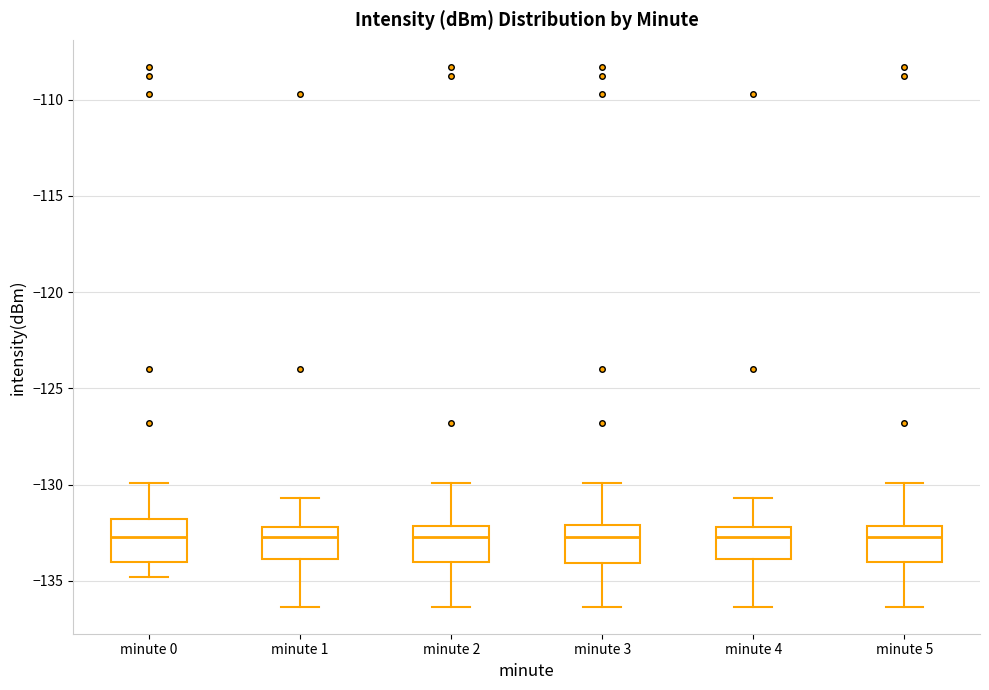

Where does the median line of the box for minute 4 sit on the y-axis? The values are not printed on the chart, so give them approximately, as read against the axis.

-132.5